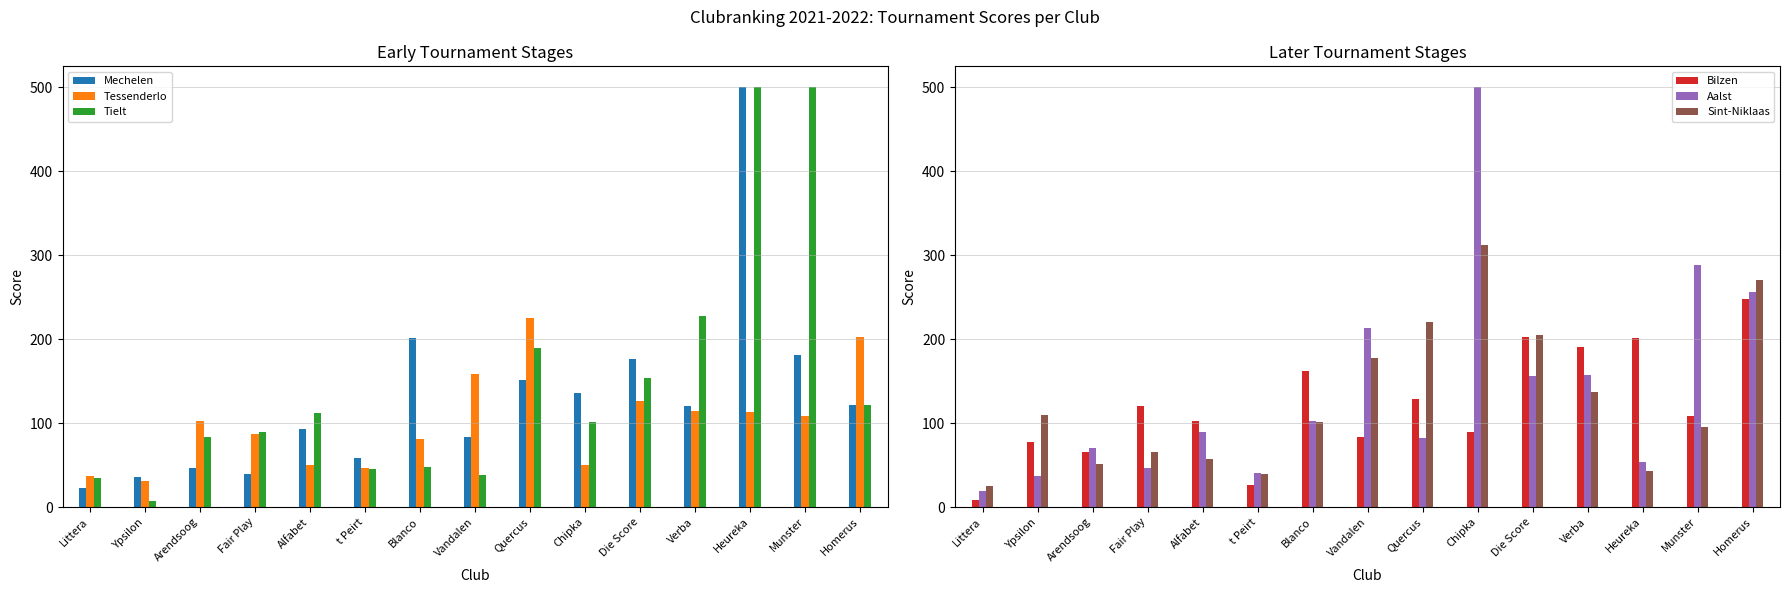

True or false: Tessenderlo has a value of 31 at Ypsilon.

True